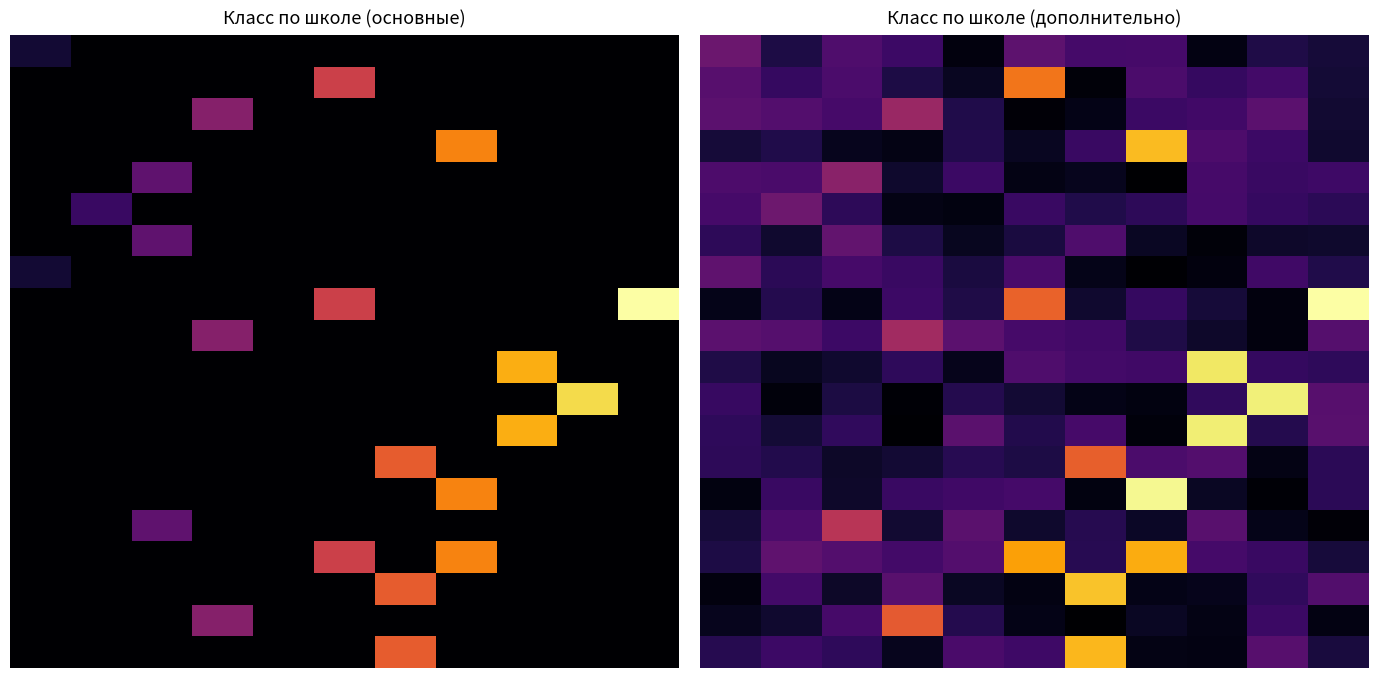

Count the number of categories in the chart.

11